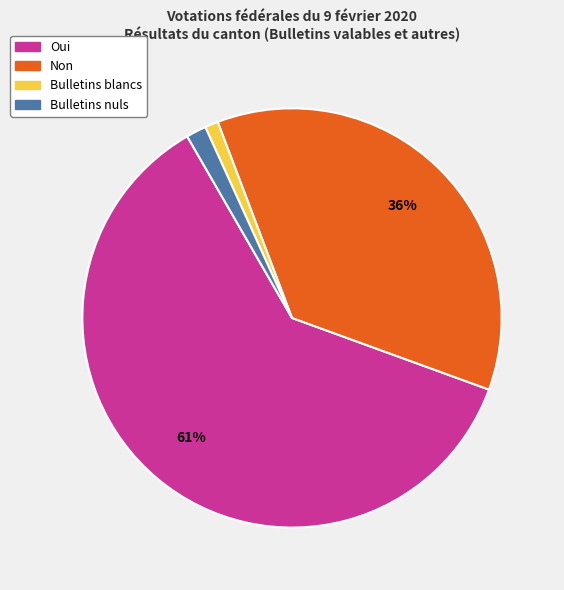

What percentage is the Bulletins nuls slice, to the nearest percent?

2%